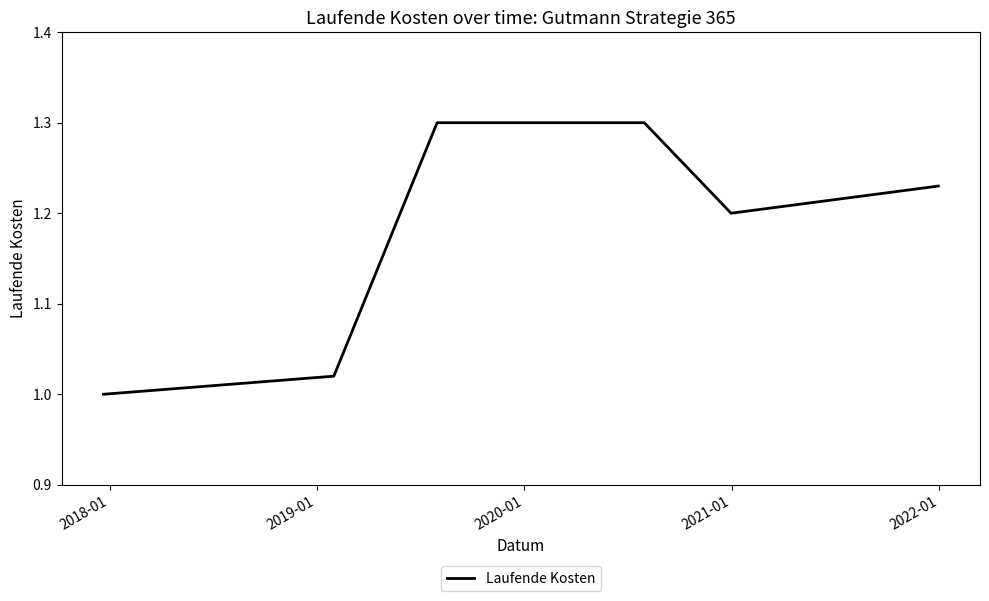

What is the maximum value shown in the chart?

1.3